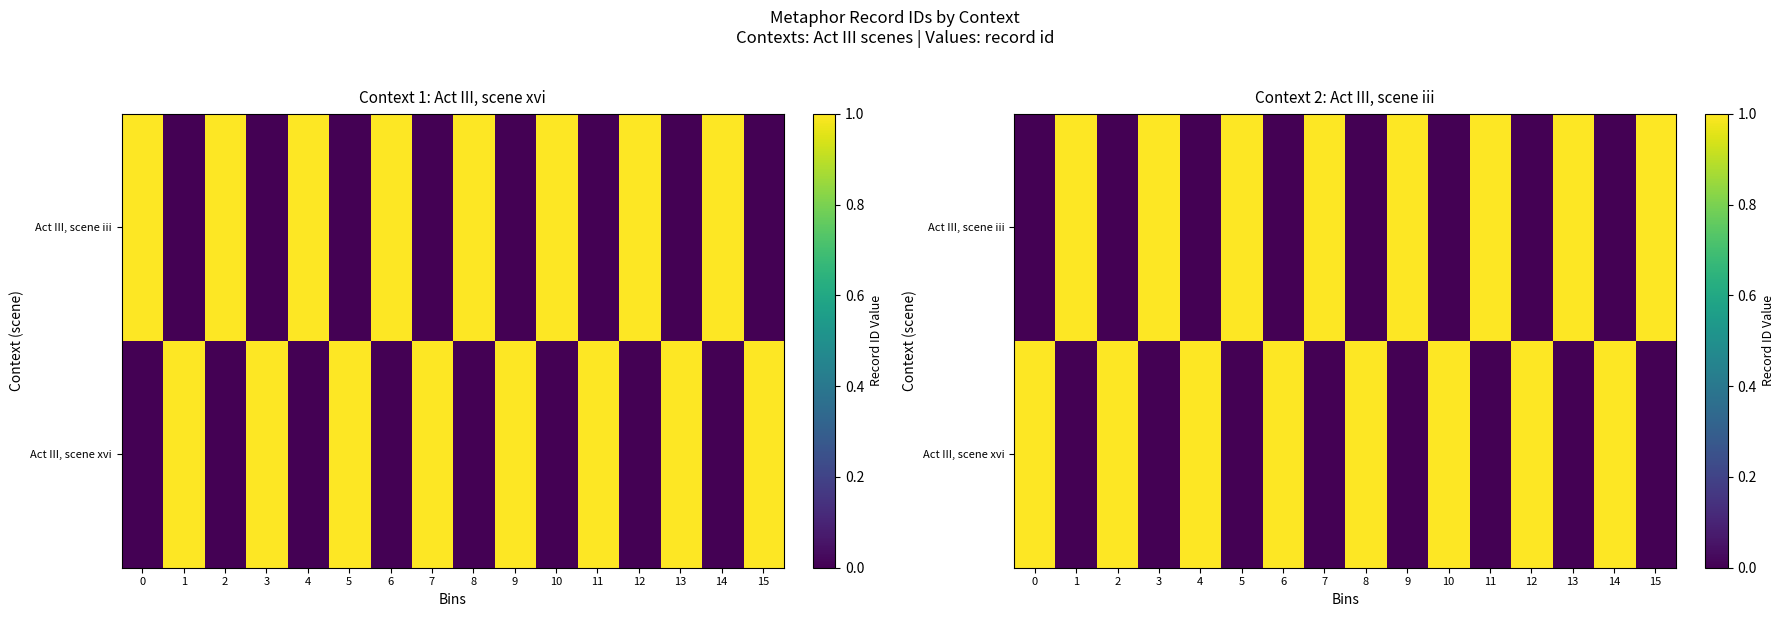

Rank the categories by Act III, scene iii value from highest to lowest.

1, 3, 5, 7, 9, 11, 13, 15, 0, 2, 4, 6, 8, 10, 12, 14